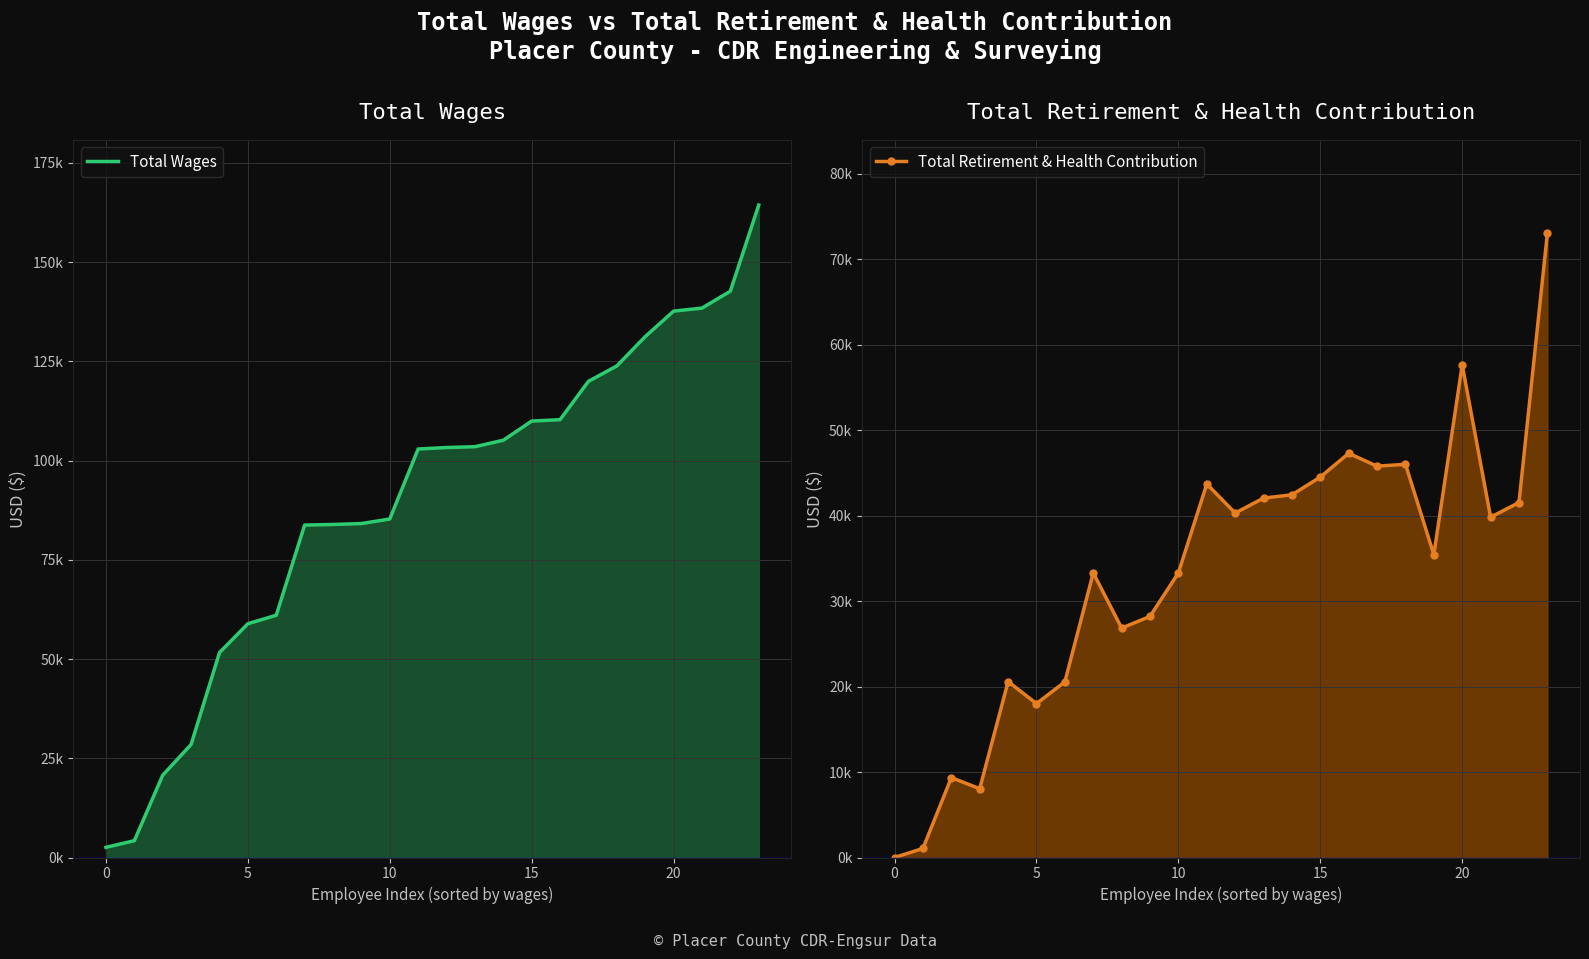

Which series has the widest spread of values?

Total Wages